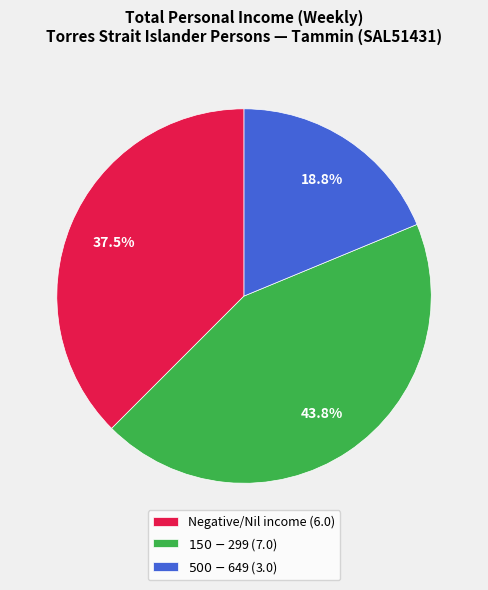

What portion of the pie excludes Negative/Nil income (6.0)?

62.5%